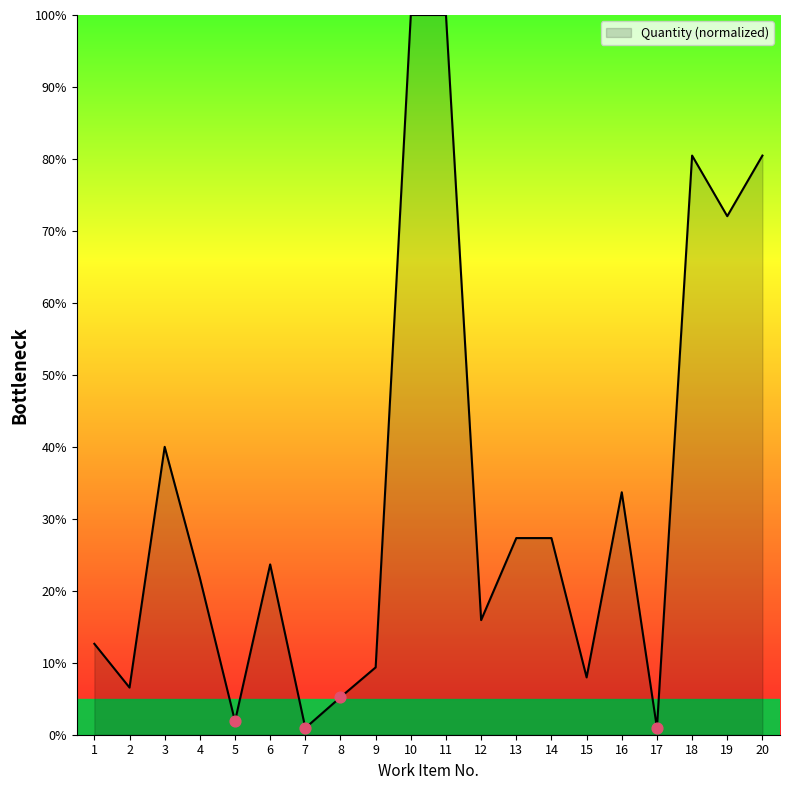

What is the change in value from 8 to 16?

+28.5